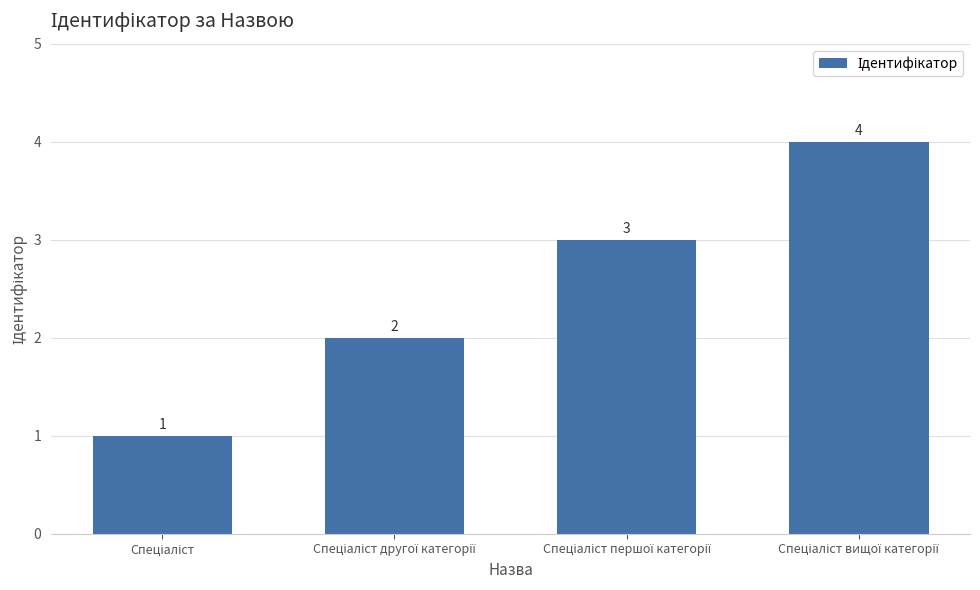

What is the value of the 3rd bar from the left?

3